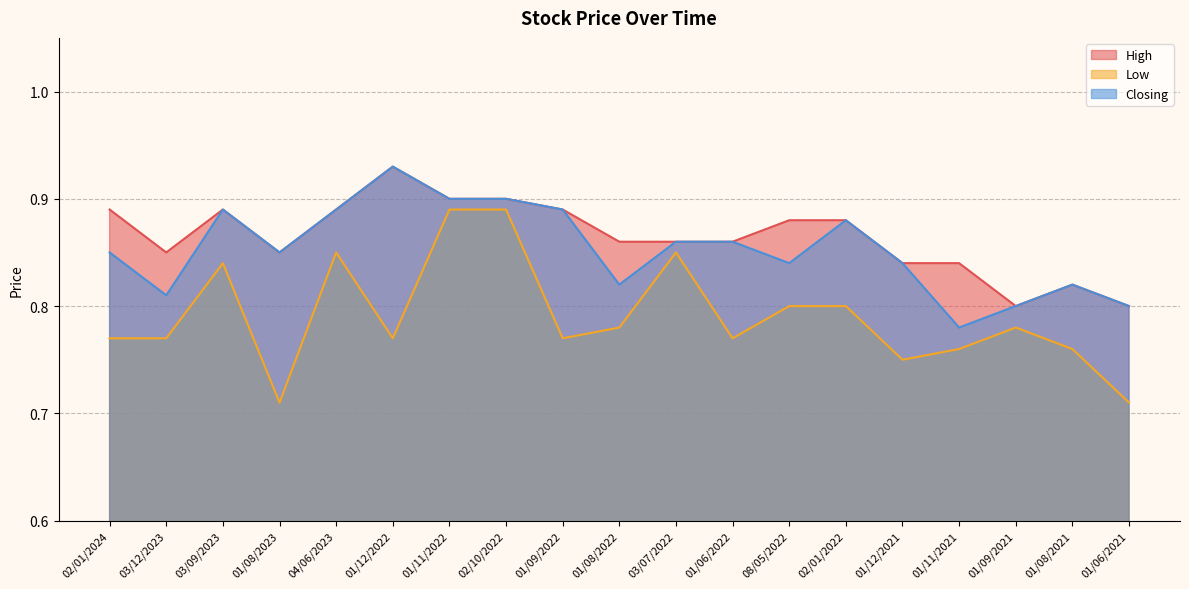

List the labels in order of Closing value, largest first.

01/12/2022, 01/11/2022, 02/10/2022, 03/09/2023, 04/06/2023, 01/09/2022, 02/01/2022, 03/07/2022, 01/06/2022, 02/01/2024, 01/08/2023, 08/05/2022, 01/12/2021, 01/08/2022, 01/08/2021, 03/12/2023, 01/09/2021, 01/06/2021, 01/11/2021